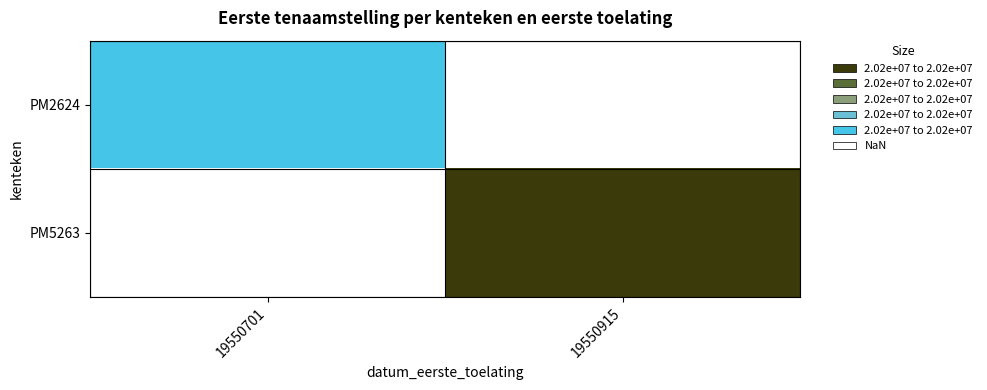

The value of PM2624 at 19550701 is 28397155.7. True or false?

False